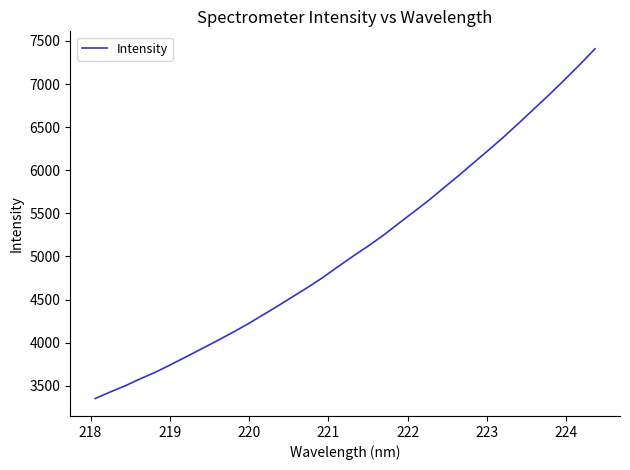

What is the difference between the maximum and minimum values?

4056.1